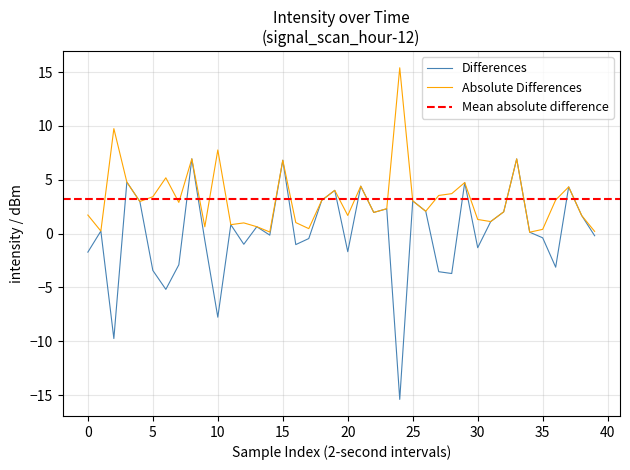

What is the label of the 14th point from the right?

26